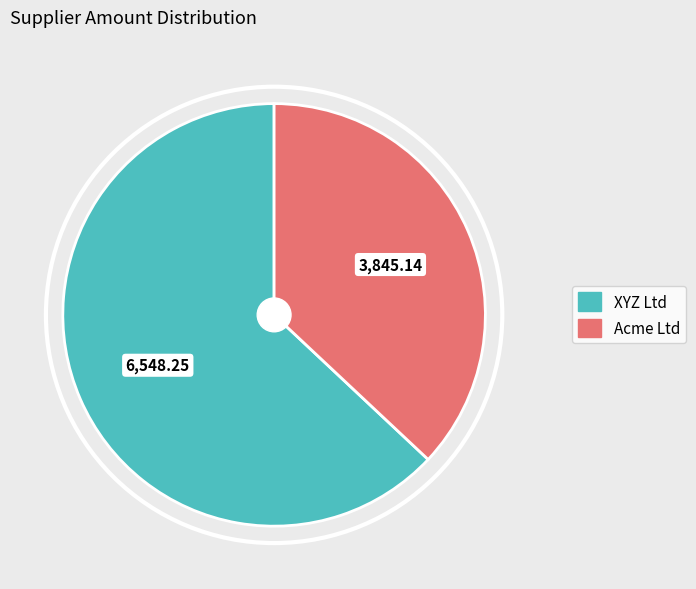

The Acme Ltd slice represents 50% of the pie. True or false?

False